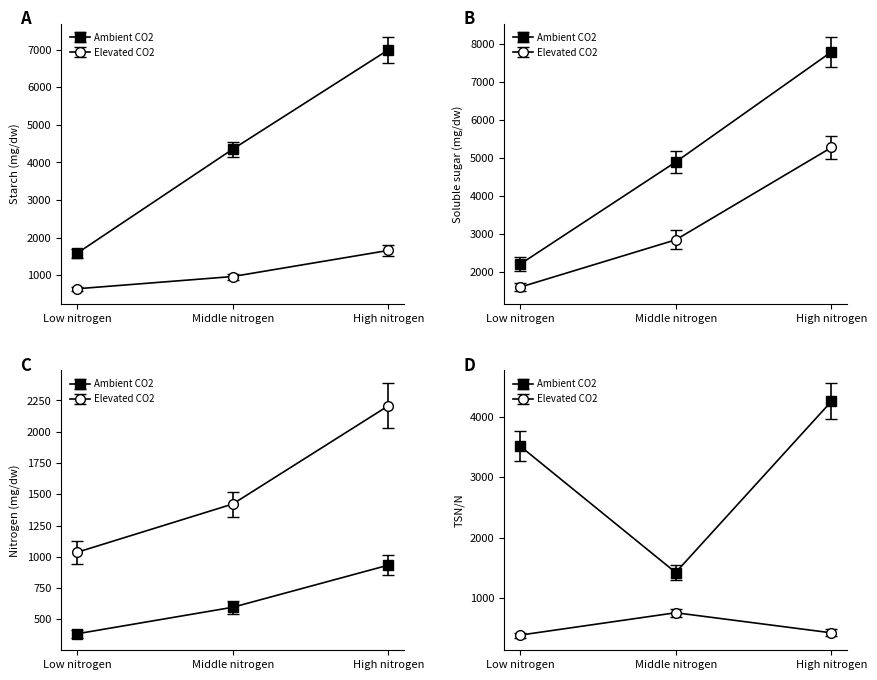

At how many categories does at least one series exceed 5412?

2